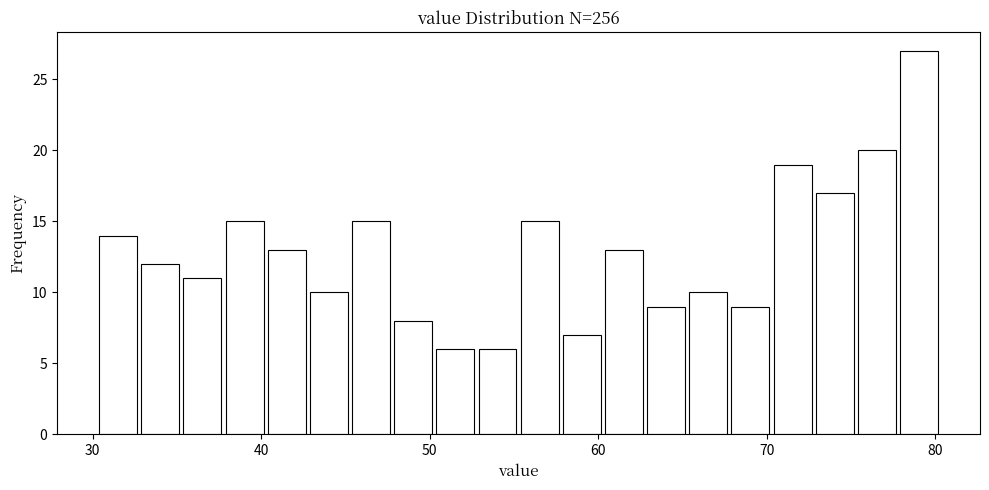

Read against the x-axis, roughly where is the centre of the tallest bar?

79